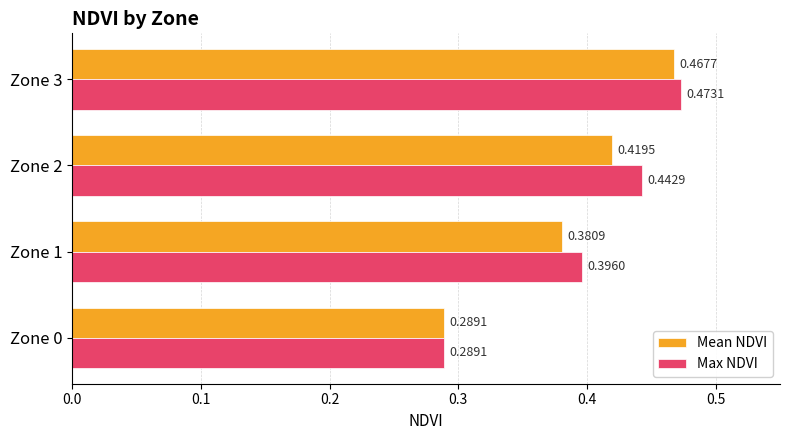

How many data points does each series have?

4